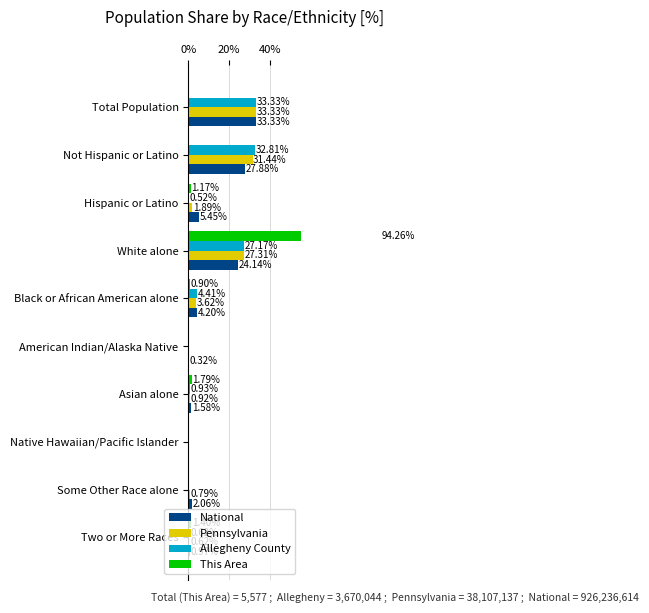

Are the bars grouped side by side (vs. stacked)?

Yes